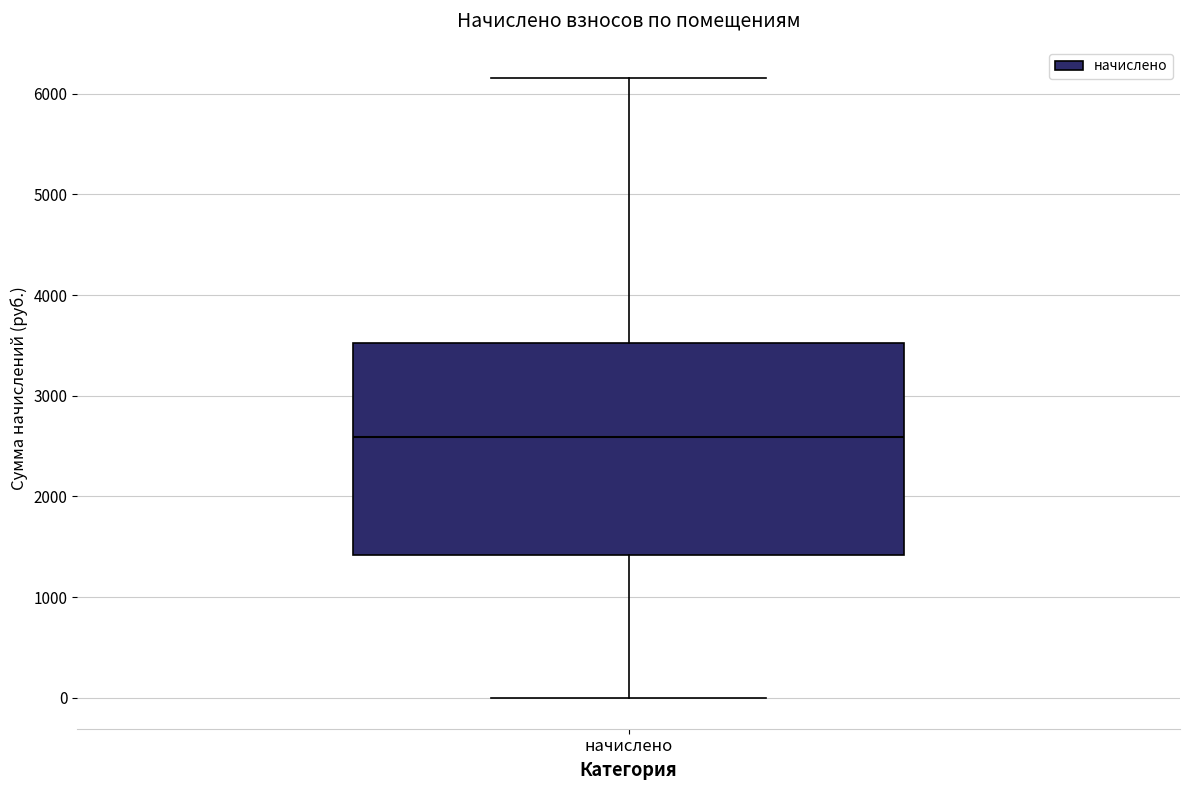

Read this box plot against the y-axis: the position of the median line, the range covered by the box, and the ends of both whiskers. The values are not printed on the chart, so give them approximately, as read against the axis.

median 2600, box 1400 to 3500, whiskers 0 to 6200